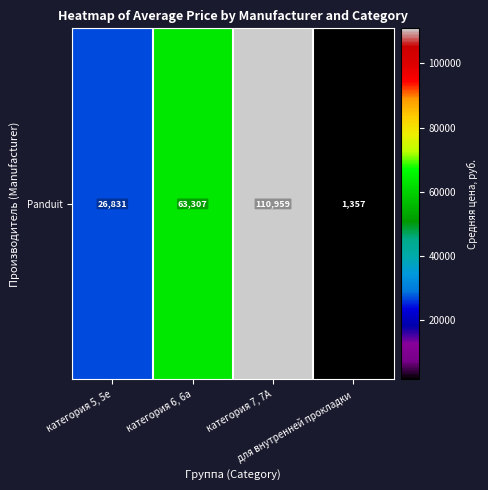

Reading left to right, extract all data points from this chart.

категория 5, 5e=26830.7	категория 6, 6a=63307.4	категория 7, 7A=110959.3	для внутренней прокладки=1356.6